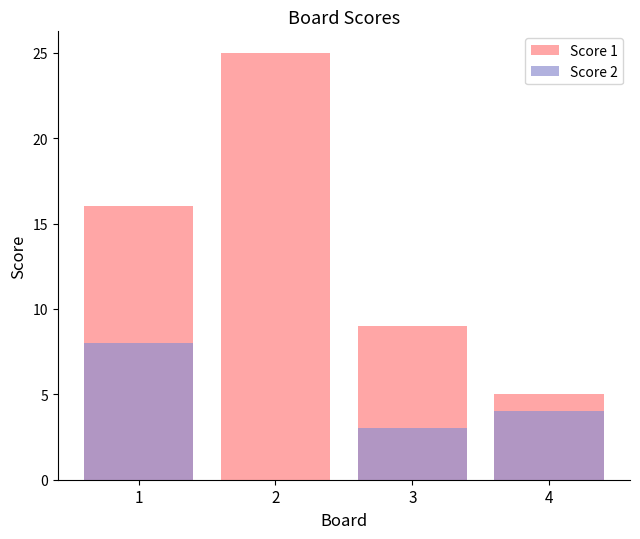

What is the greatest value displayed?

25